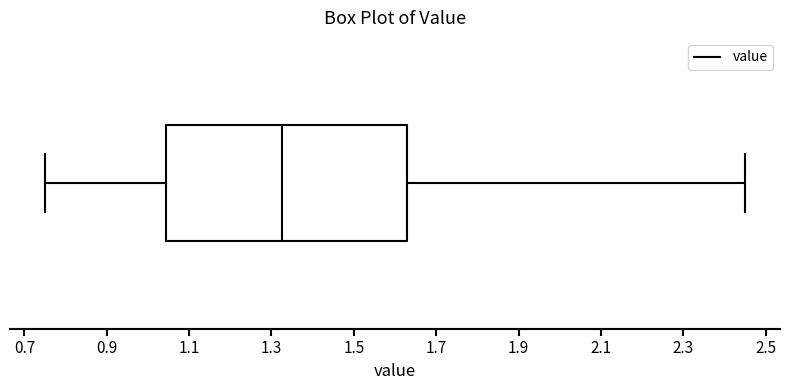

Read this box plot against the x-axis: the position of the median line, the range covered by the box, and the ends of both whiskers. The values are not printed on the chart, so give them approximately, as read against the axis.

median 1.32, box 1.04 to 1.64, whiskers 0.76 to 2.46